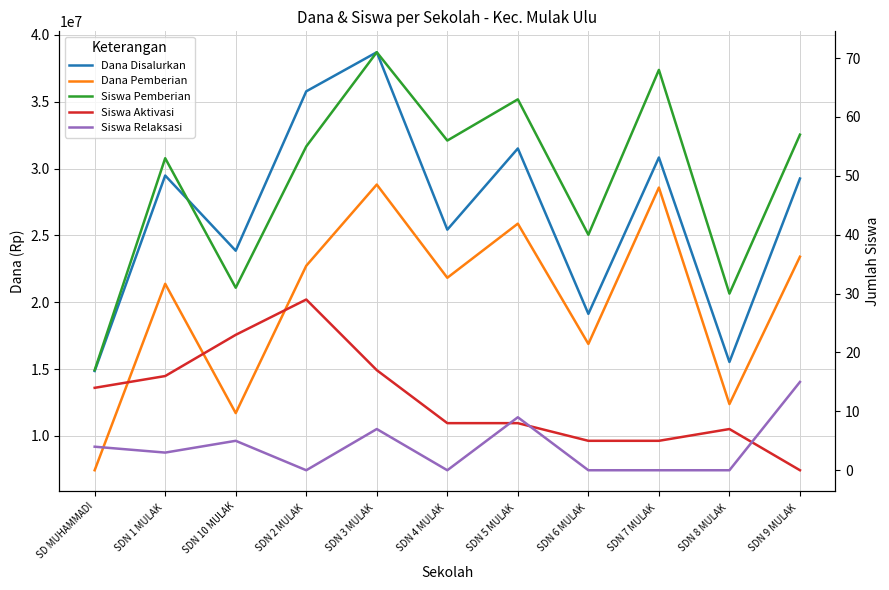

Which series changed the most between SD MUHAMMADI and SDN 8 MULAK ?

Dana Pemberian